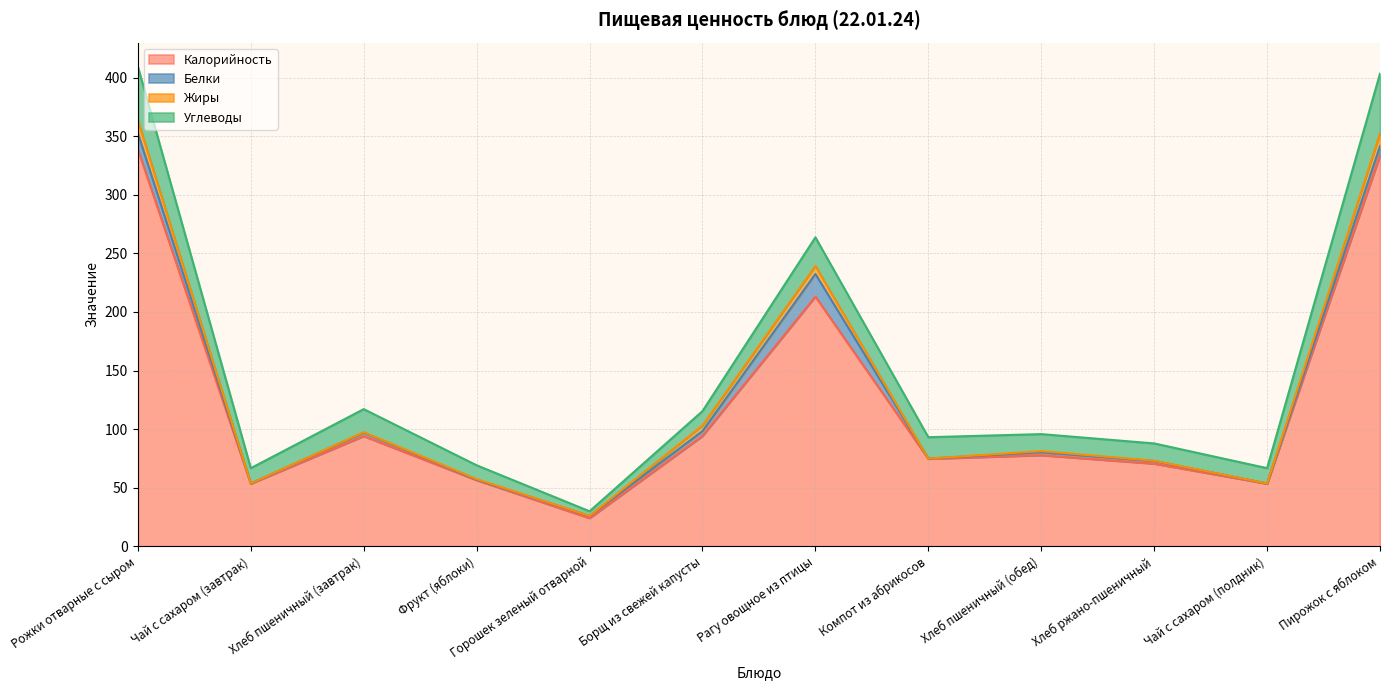

At how many categories does at least one series exceed 16?

12